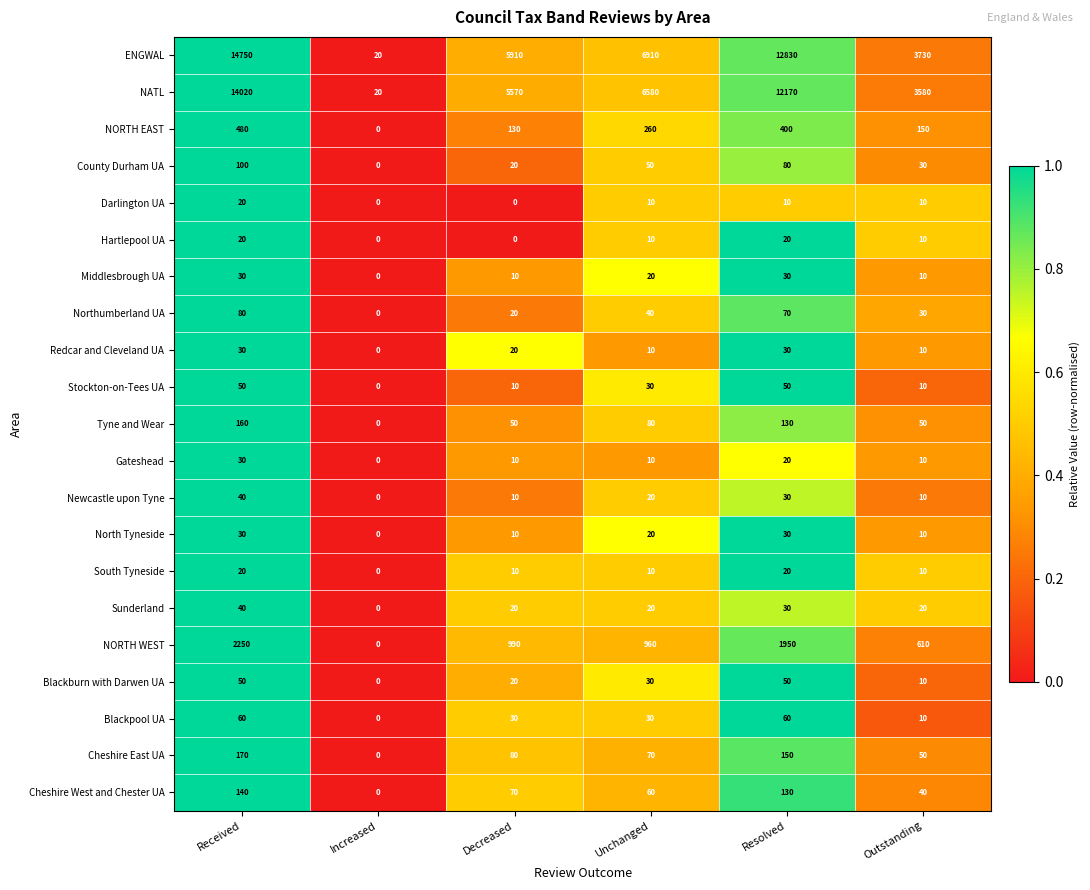

The value of Darlington UA at Outstanding is 10. True or false?

True